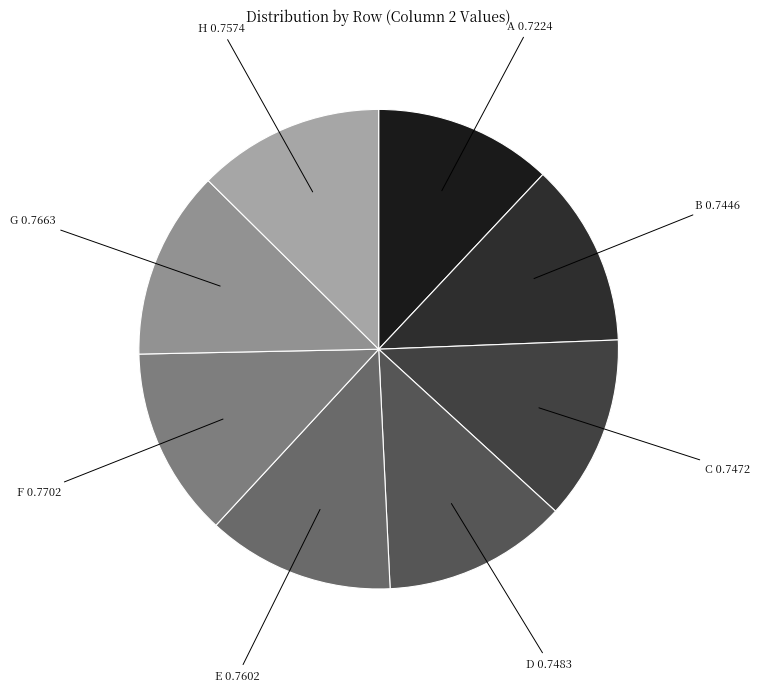

Is it true that D is 22% of the pie?

False